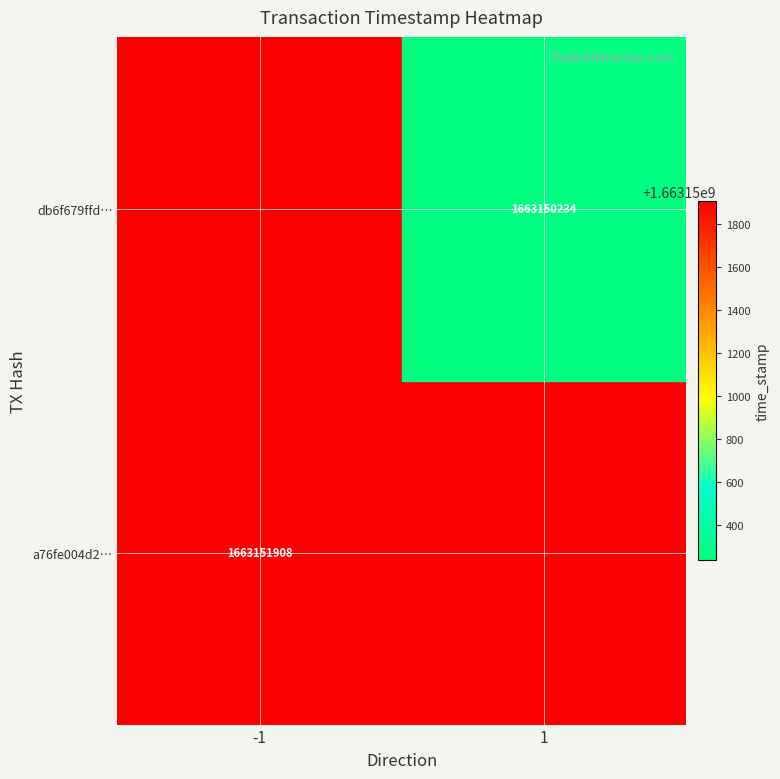

The value of db6f679ffd… at 1 is 1663150234. True or false?

True